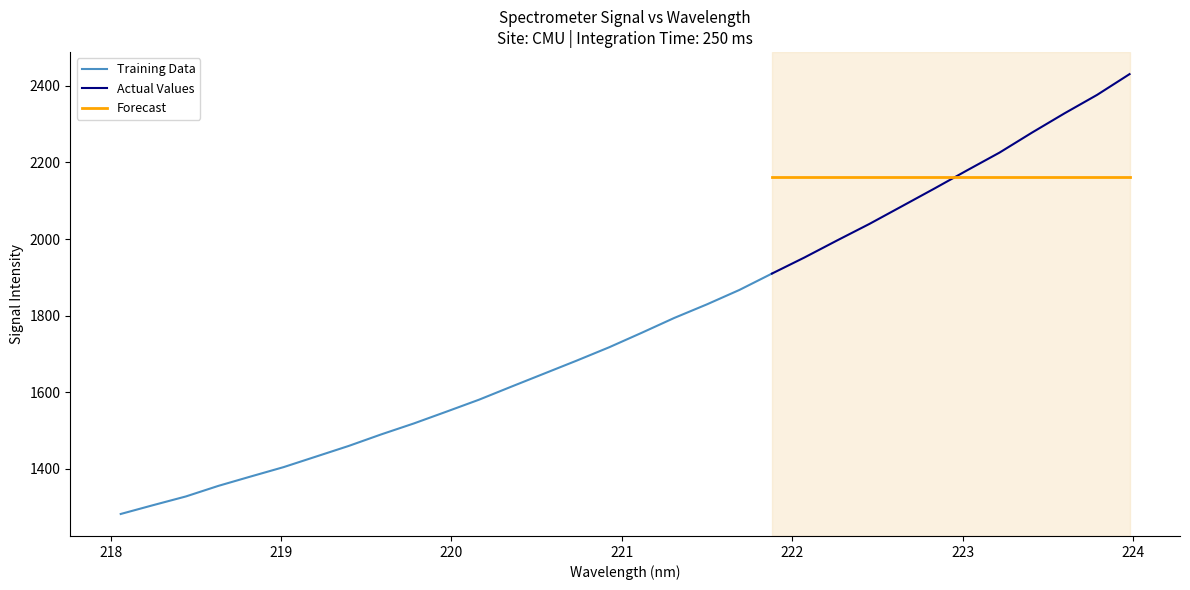

Reading left to right, list all the values displayed in this chart.

1282.6	1305.7	1328.3	1356.0	1380.6	1404.8	1432.5	1460.2	1490.3	1518.8	1549.6	1580.7	1615.0	1648.8	1682.7	1717.6	1755.4	1794.1	1829.4	1867.0	1909.7	1951.7	1996.0	2039.4	2085.6	2131.8	2179.1	2225.5	2277.7	2327.9	2376.0	2430.2